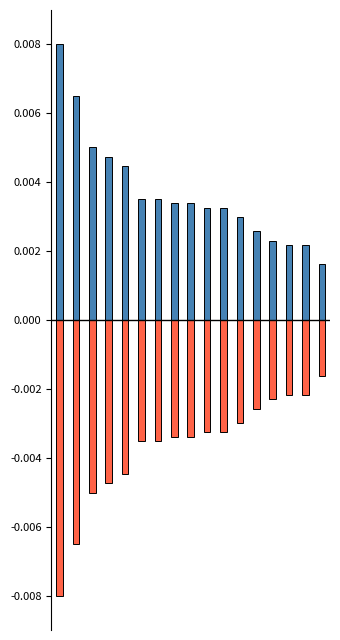

True or false: ИТОГО БАЛЛОВ has a value of 0.0 at 10.

True